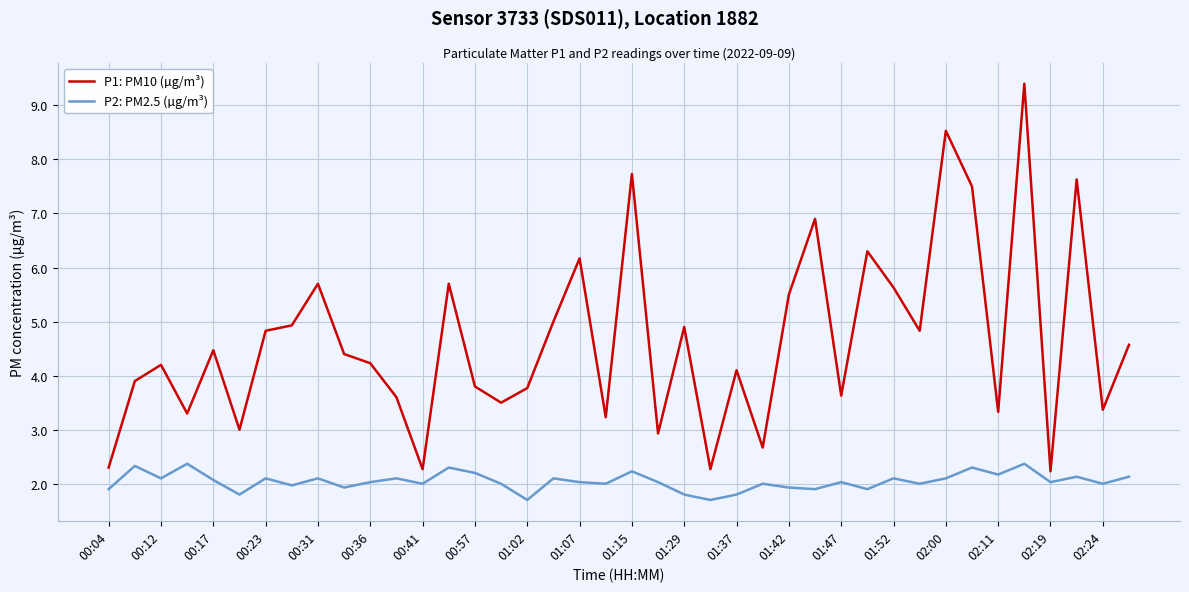

What are all the series names shown in the legend?

P1: PM10 (µg/m³), P2: PM2.5 (µg/m³)